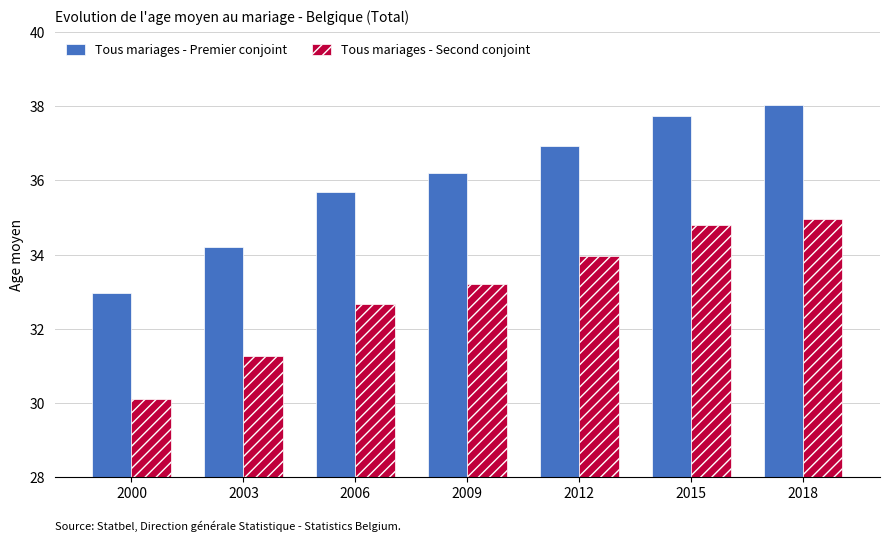

What is the lowest value of the Tous mariages - Second conjoint series?

30.1